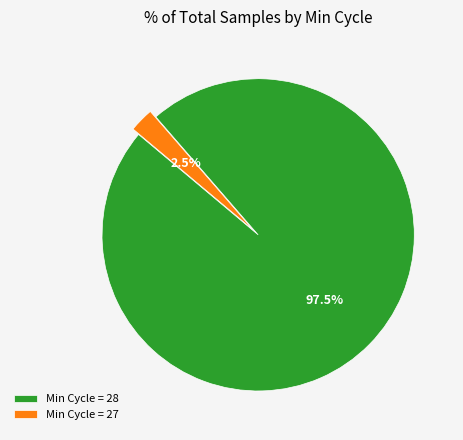

Which slice is the largest?

Min Cycle = 28